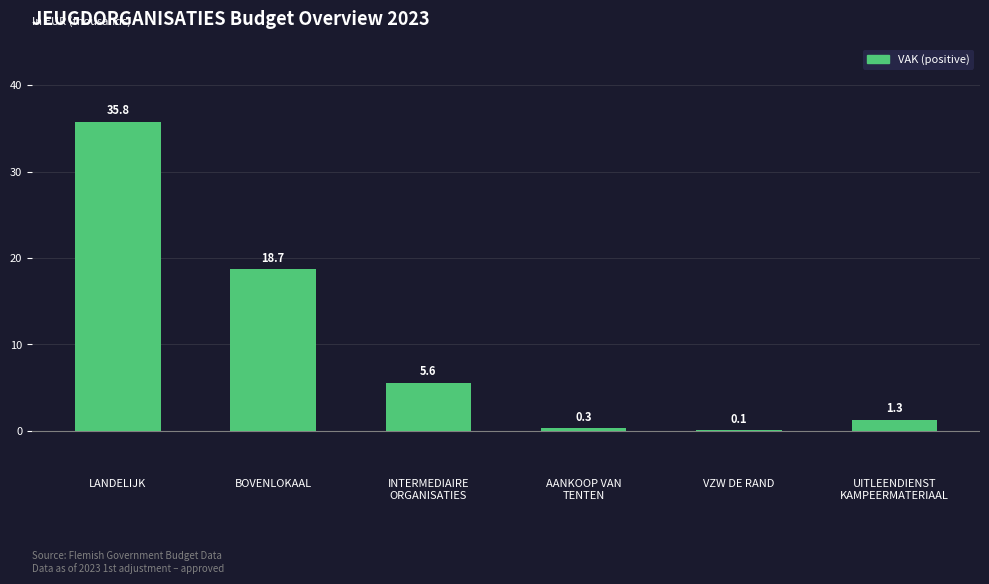

Where does the data first go above 5?

LANDELIJK